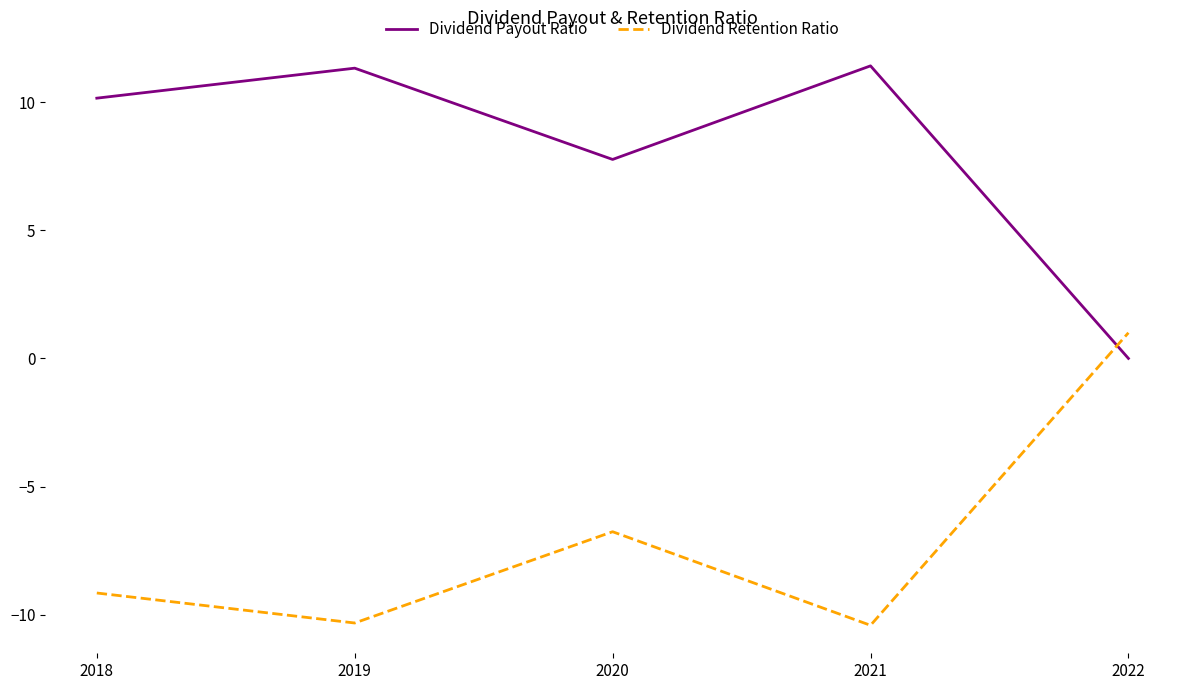

What is the greatest value displayed?

11.4